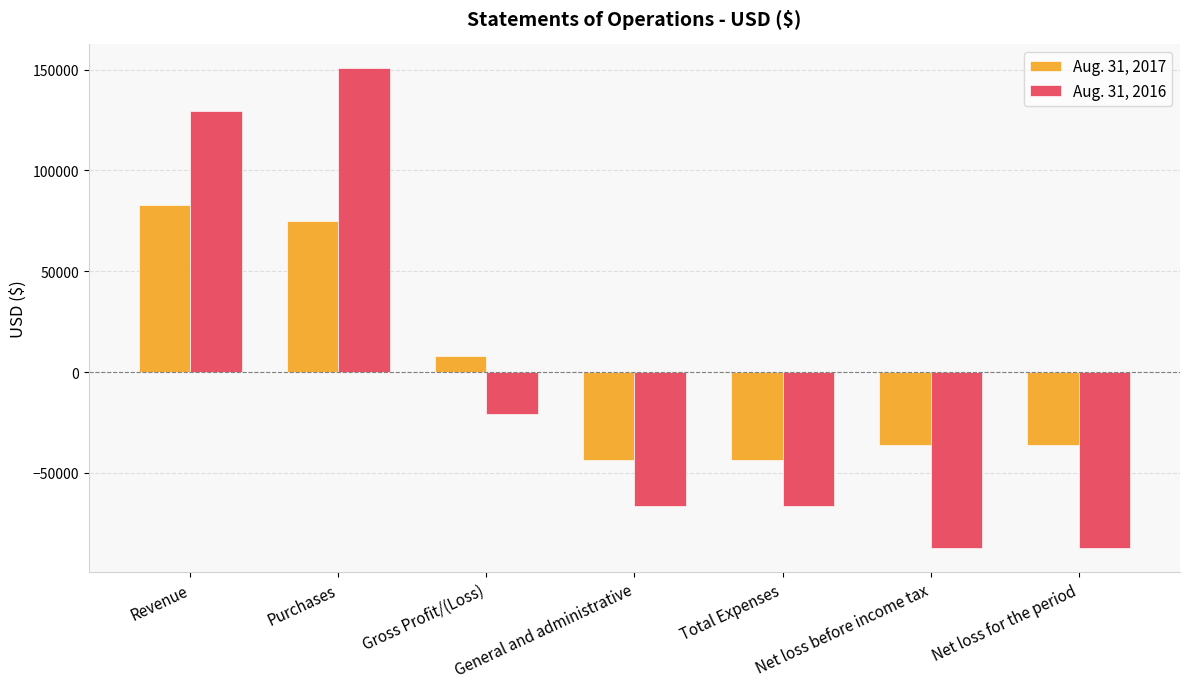

What is the maximum value for Aug. 31, 2017?

82772